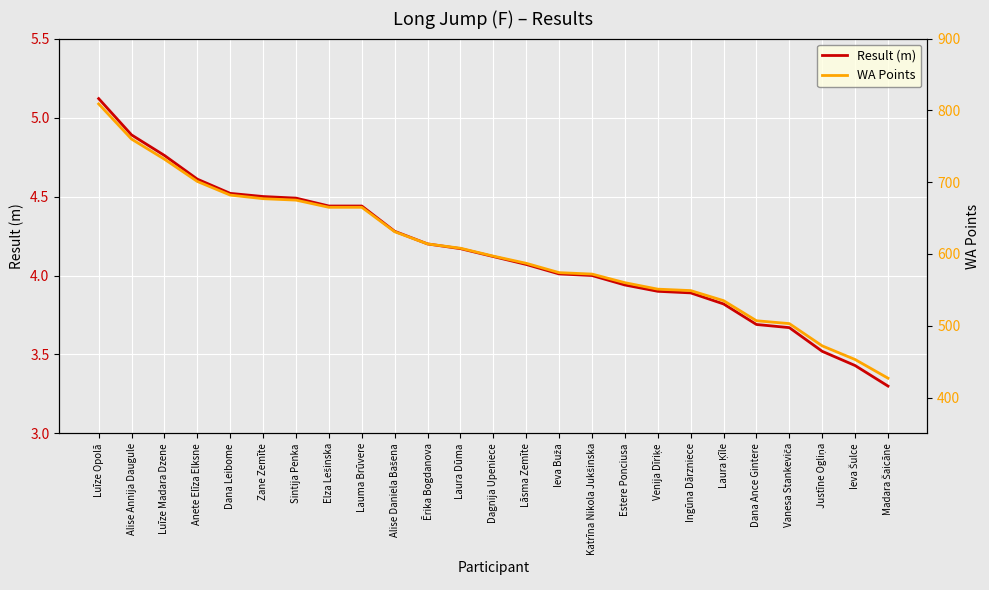

Reading left to right, transcribe all the data shown in this chart.

Result (m): 5.1	4.9	4.8	4.6	4.5	4.5	4.5	4.4	4.4	4.3	4.2	4.2	4.1	4.1	4.0	4.0	3.9	3.9	3.9	3.8	3.7	3.7	3.5	3.4	3.3
WA Points: 809.0	760.0	732.0	701.0	682.0	677.0	675.0	665.0	665.0	631.0	614.0	608.0	597.0	587.0	574.0	572.0	560.0	551.0	549.0	535.0	507.0	503.0	472.0	453.0	427.0